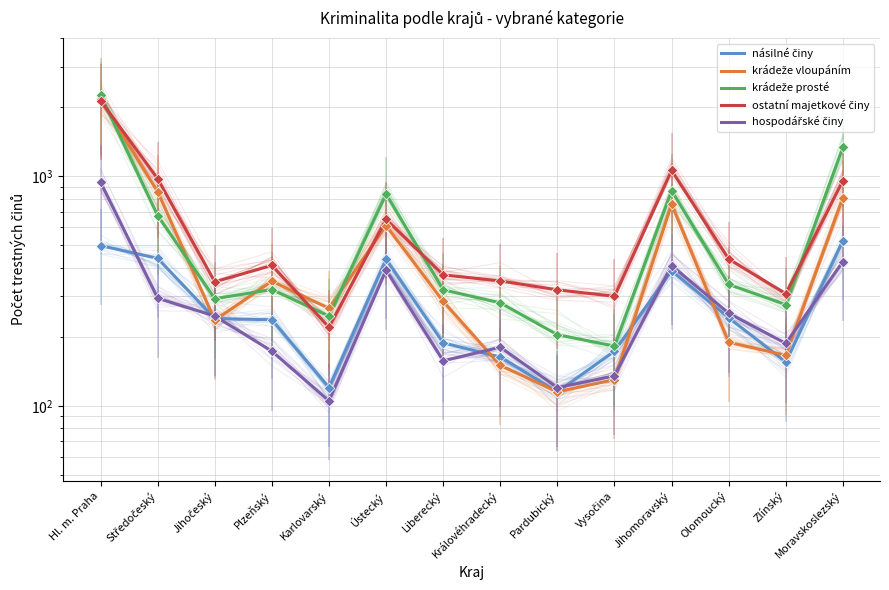

Is the value of hospodářské činy at Zlínský greater than the value of krádeže prosté at Královéhradecký?

No